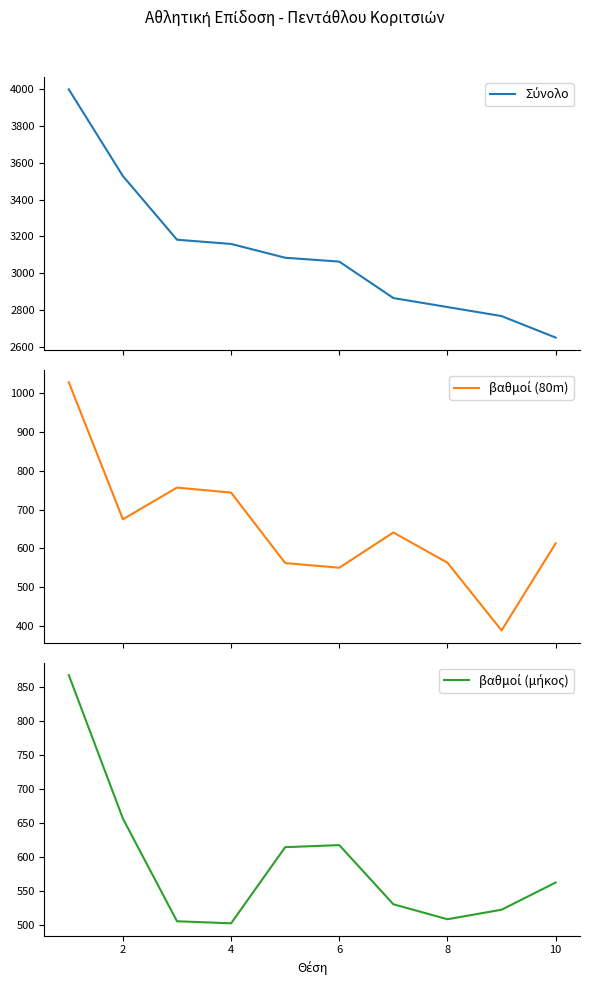

Reading left to right, extract all data points from this chart.

Σύνολο: 3999	3528	3182	3159	3084	3063	2865	2816	2767	2650
βαθμοί (80m): 1029	675	757	744	562	550	641	563	388	613
βαθμοί (μήκος): 867	656	505	502	614	617	530	508	522	562